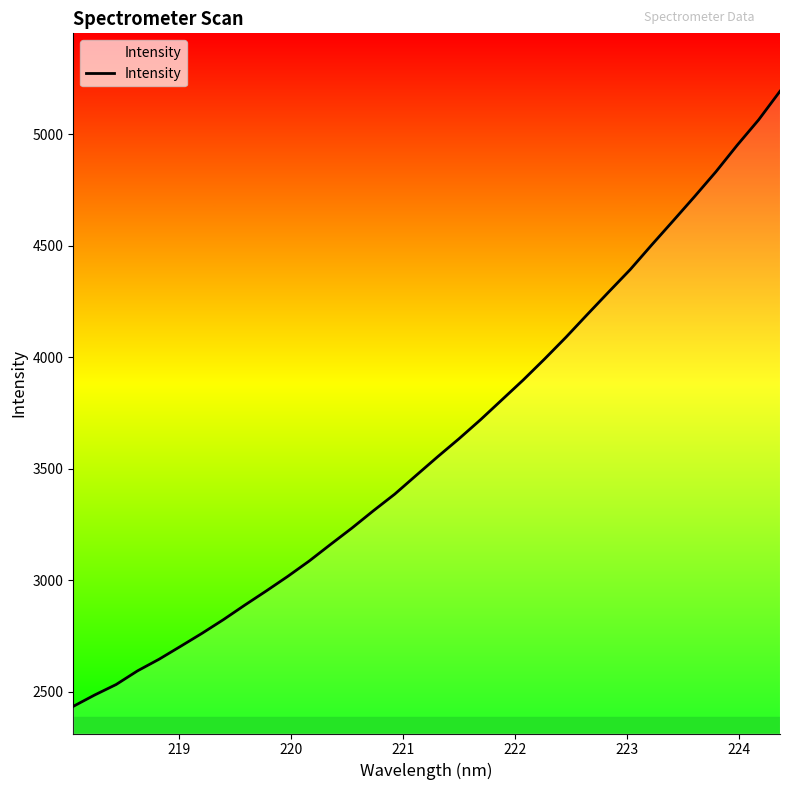

What is the difference between the maximum and minimum values?

2758.7